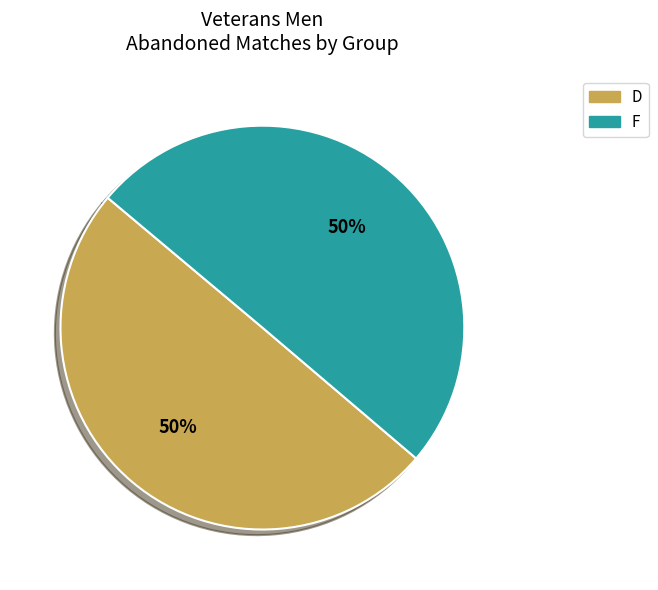

Combined, do D and F account for over 50%?

Yes